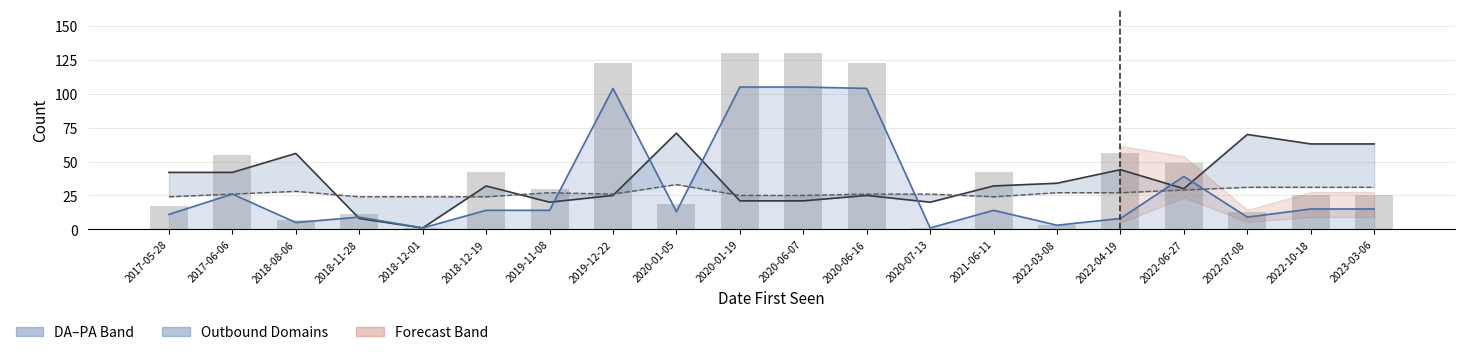

What is the sum of all DA values?

720